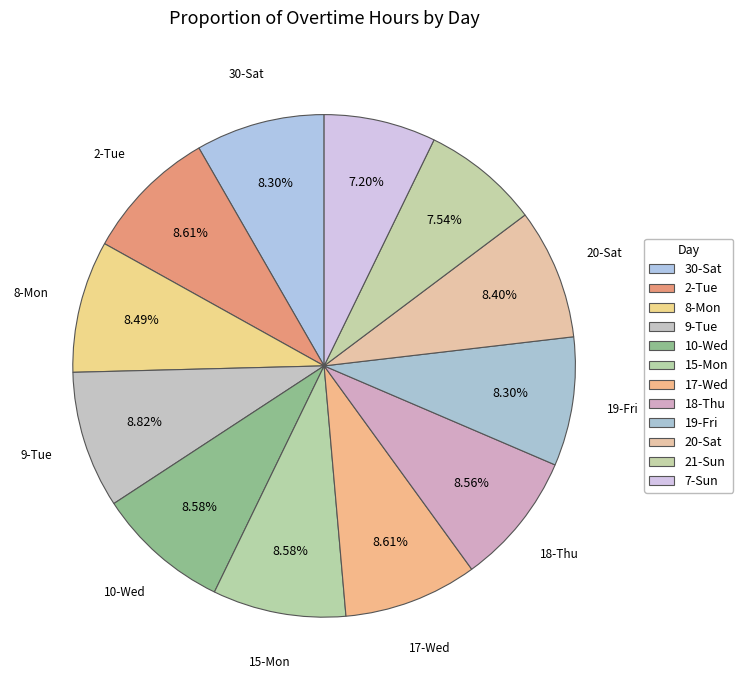

Is the sum of 30-Sat and 7-Sun greater than half?

No